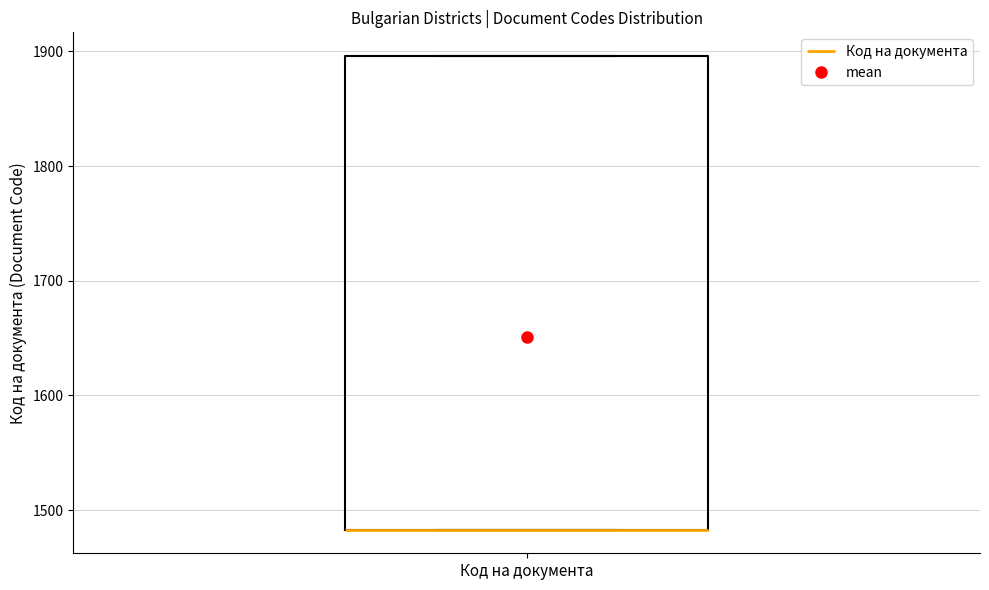

Read this box plot against the y-axis: the position of the median line, the range covered by the box, and the ends of both whiskers. The values are not printed on the chart, so give them approximately, as read against the axis.

median 1480 (drawn on the box's lower edge), box 1480 to 1900, whiskers 1480 to 1900